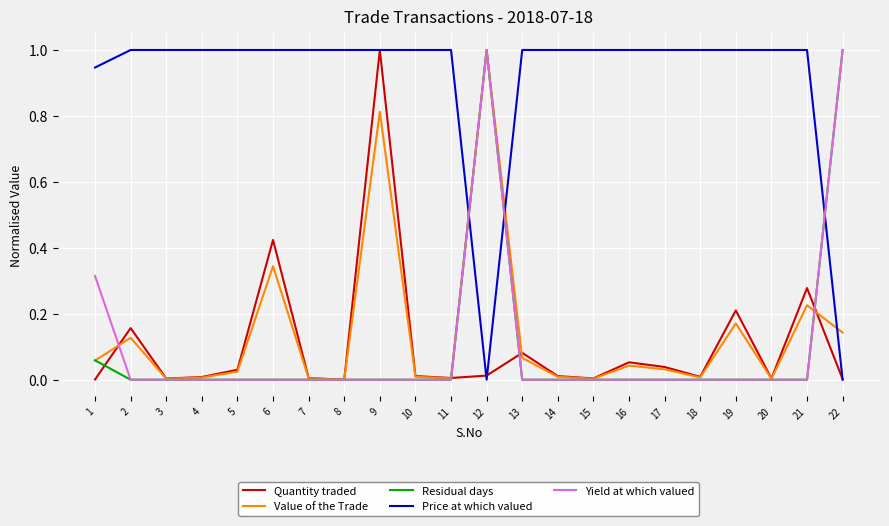

At which category is the sum across all series the highest?

12